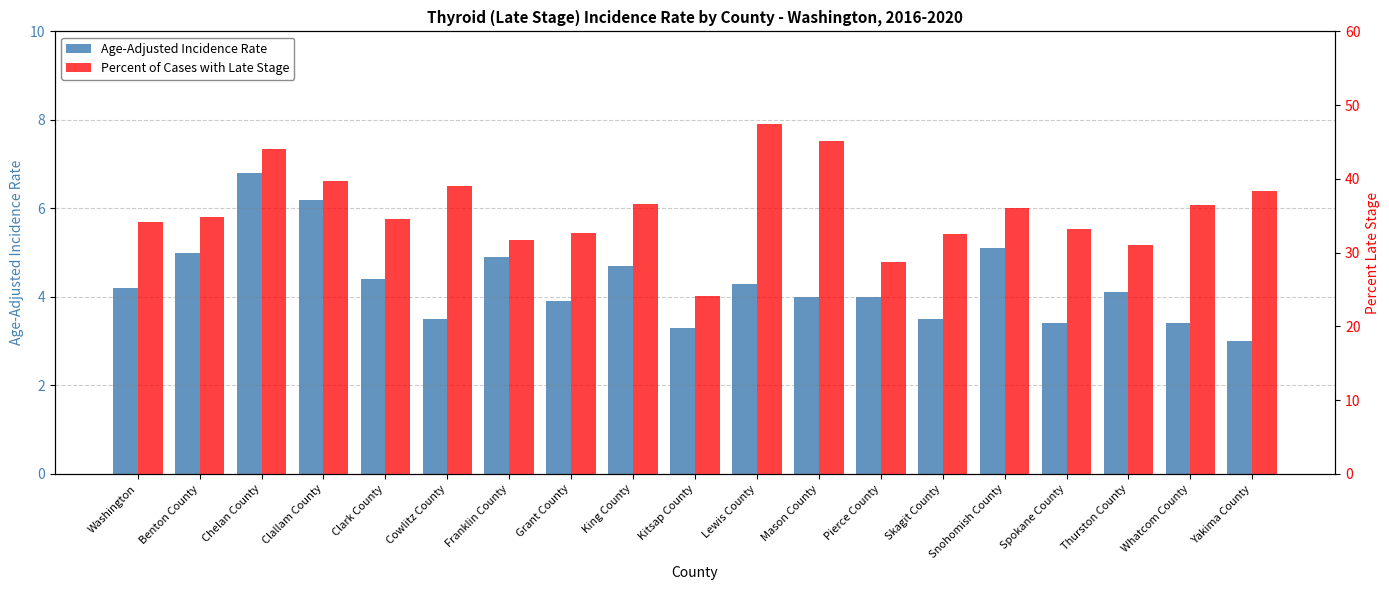

Which category has the highest value in the Percent of Cases with Late Stage series?

Lewis County